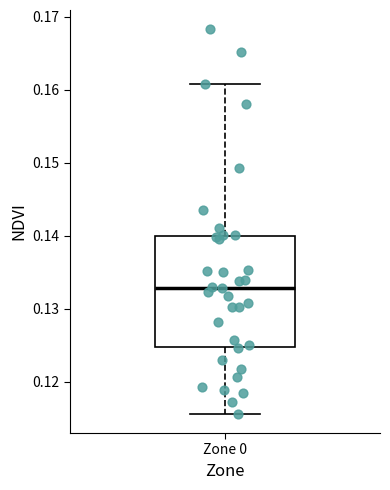

Where is the upper edge of the box for Zone 0 on the y-axis? The values are not printed on the chart, so give them approximately, as read against the axis.

0.140